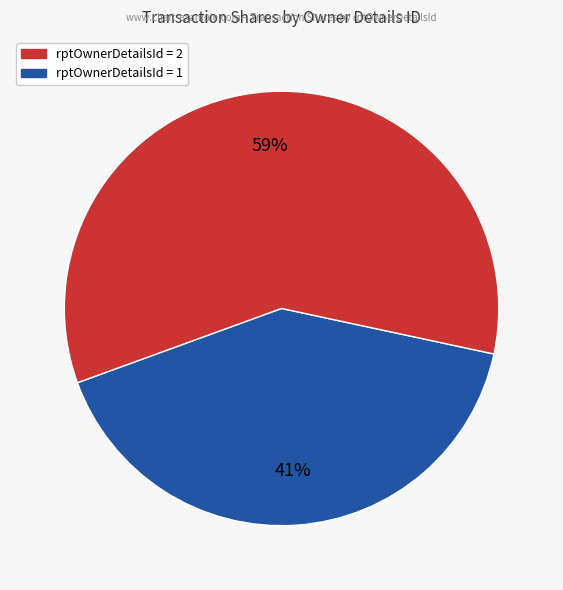

To the nearest percent, what is the difference between the largest and smallest slice percentages?

18%